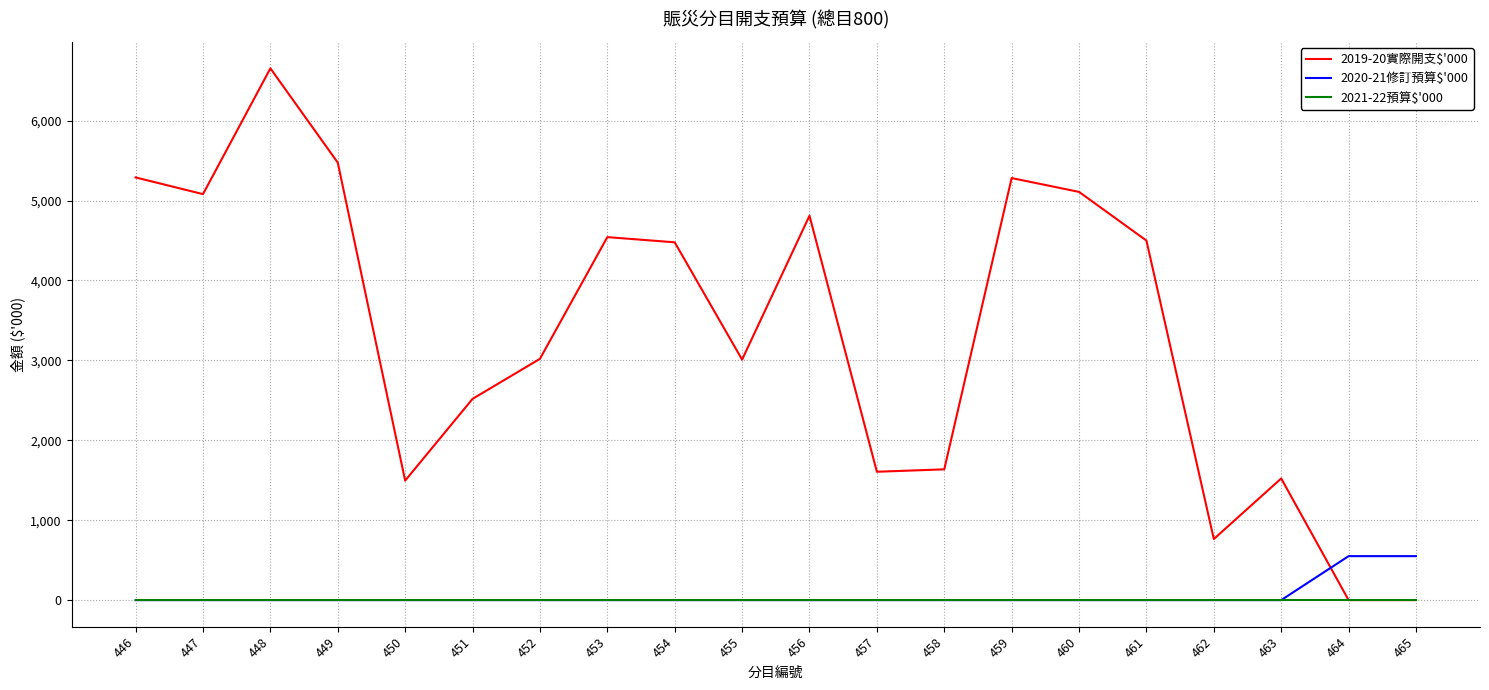

What value does the 2019-20實際開支$'000 series have at 447?

5080